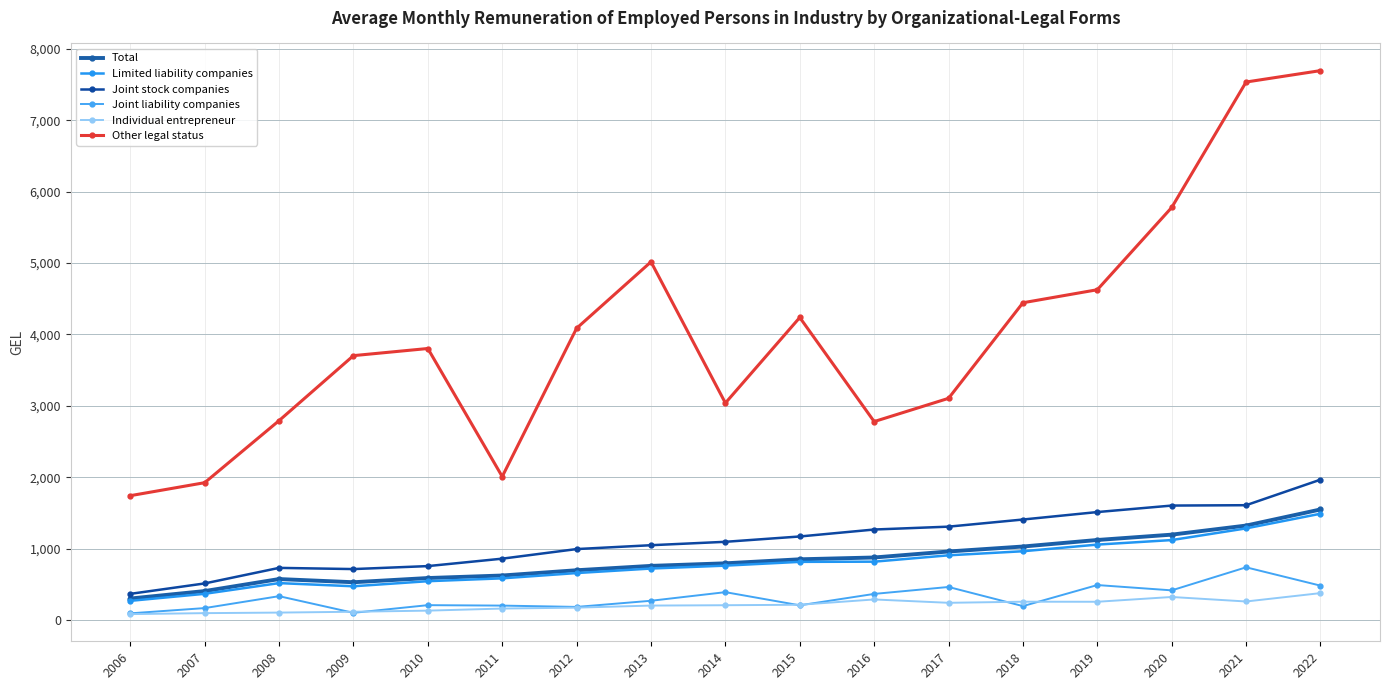

What is the difference between the maximum and second lowest values in the Total series?

1143.2